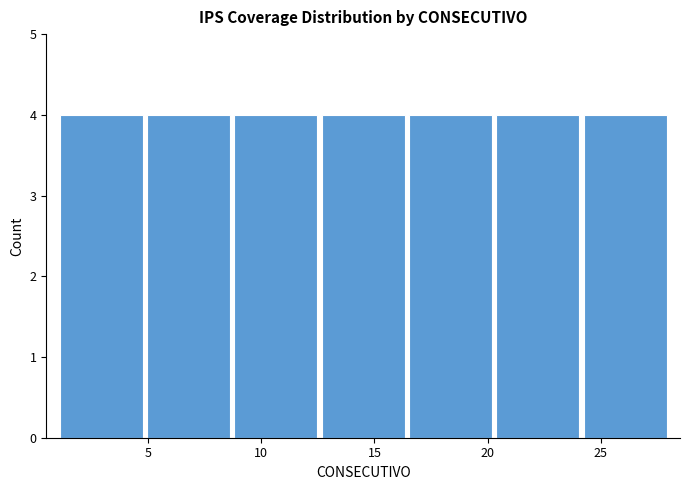

Reading left to right, list every bar in this chart as the range it spans on the x-axis followed by its height. Neither the bar edges nor the heights are printed on the chart, so give them approximately, as read against the axes.

1.0 to 5.0: 4
5.0 to 8.5: 4
8.5 to 12.5: 4
12.5 to 16.5: 4
16.5 to 20.5: 4
20.5 to 24.0: 4
24.0 to 28.0: 4